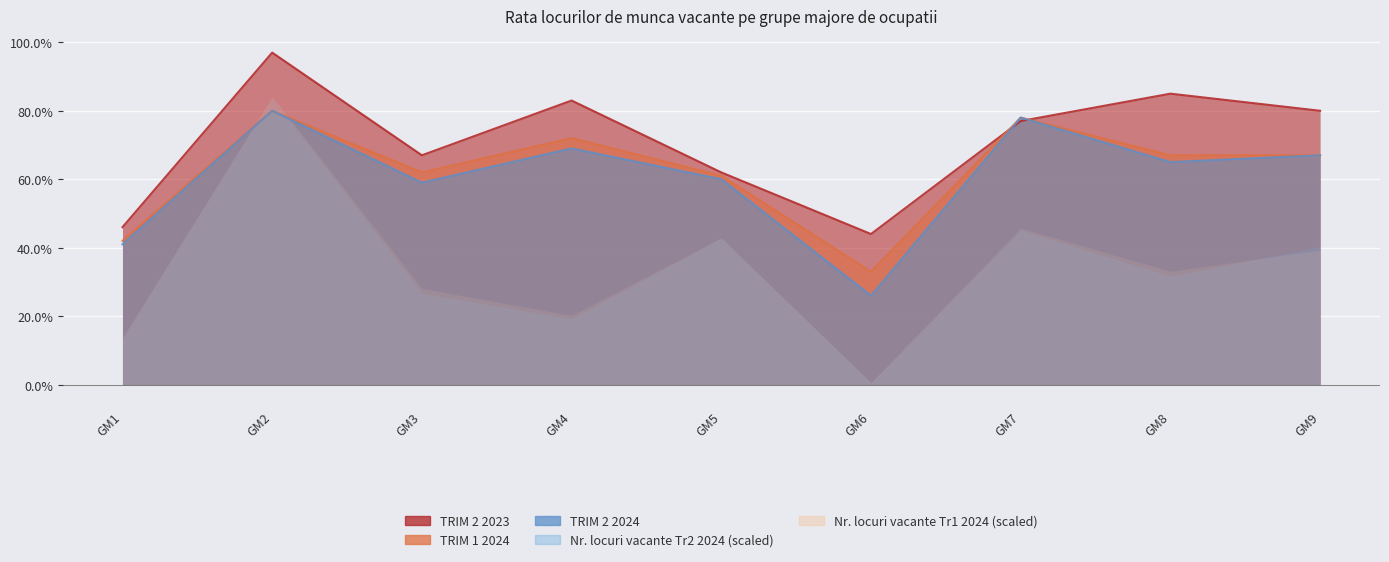

Which series changed the most between GM2 and GM5?

TRIM 2 2023